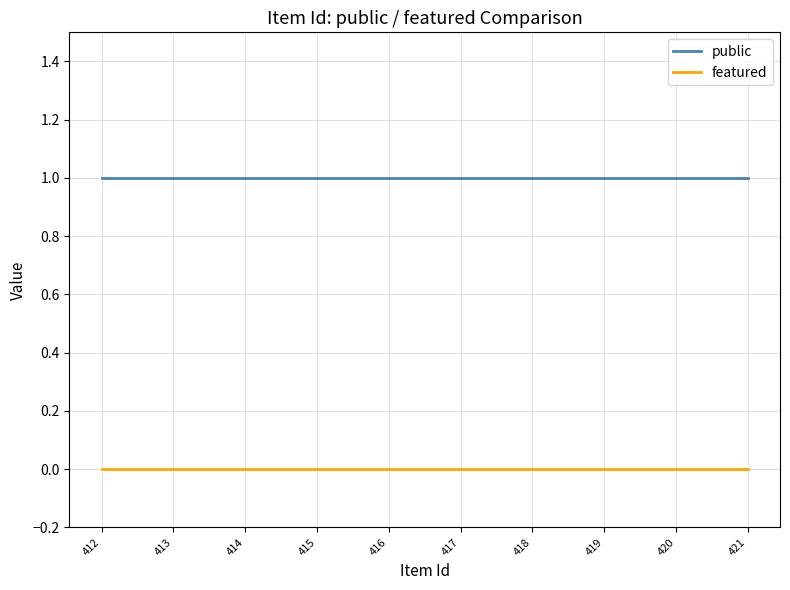

Rank the series by their maximum value, from lowest to highest.

featured, public